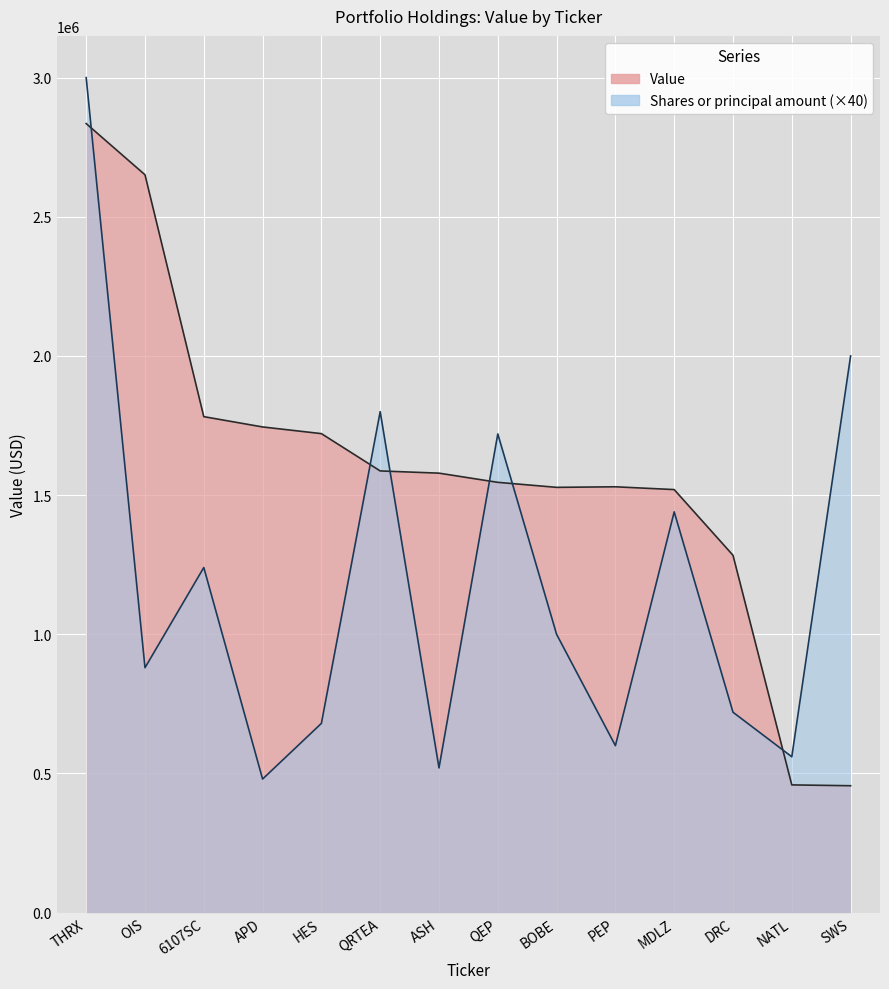

What is the label of the 13th point from the right?

OIS